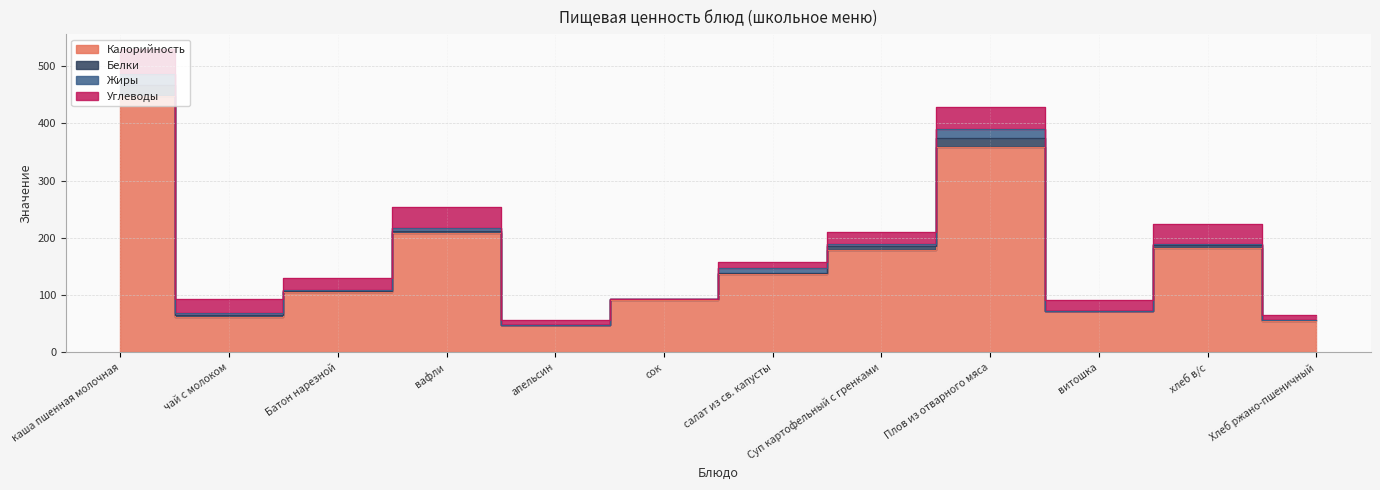

At which category is the sum across all series the highest?

каша пшенная молочная